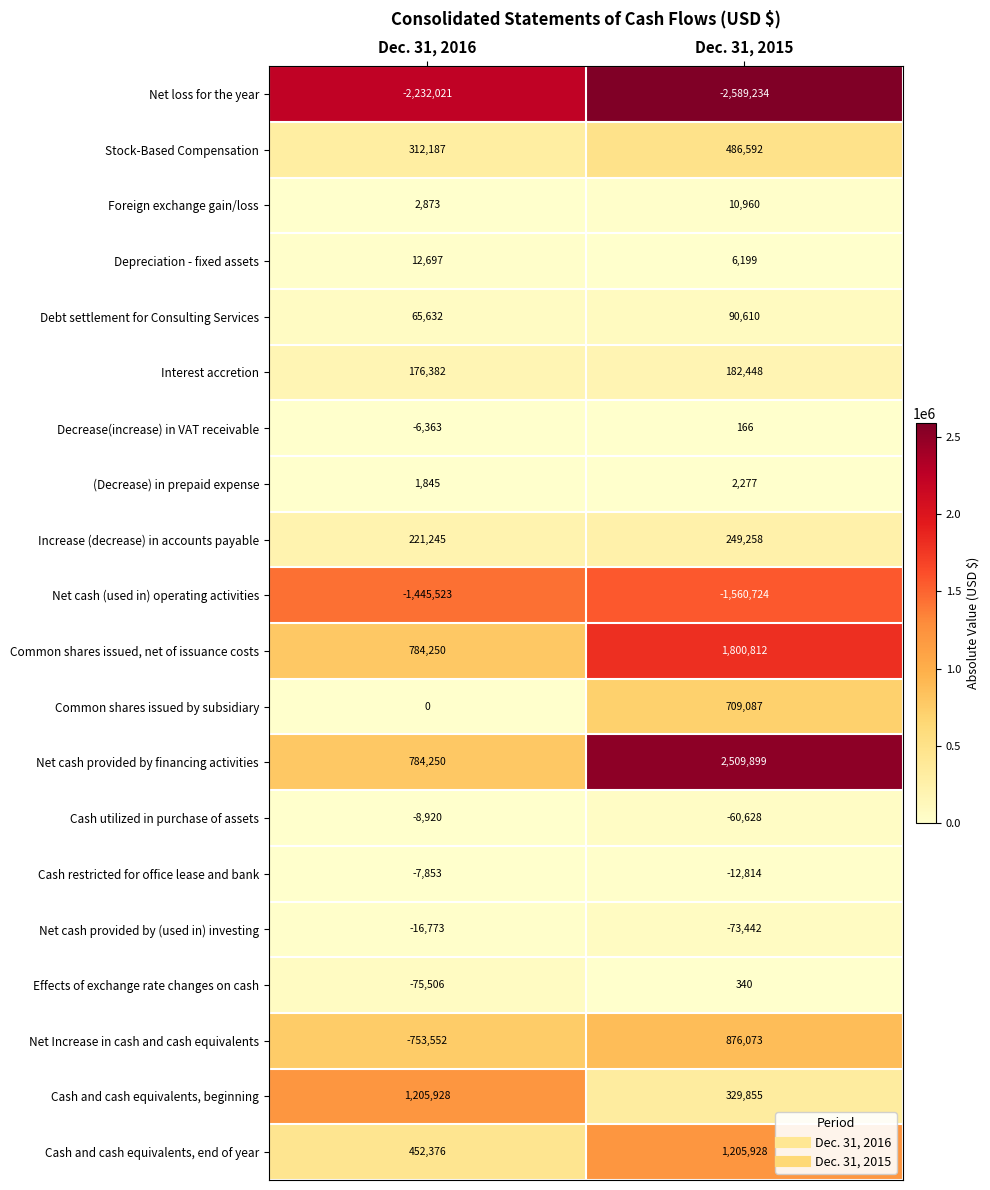

At which label is Debt settlement for Consulting Services closest to 78121?

Dec. 31, 2016